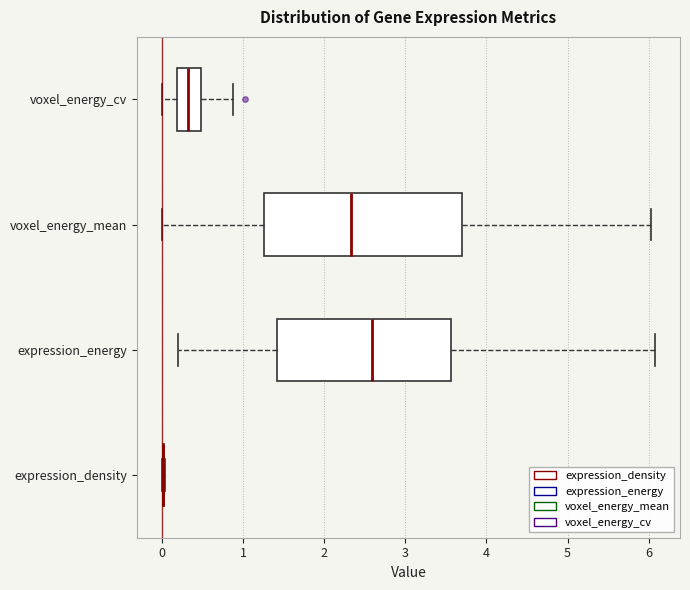

Reading bottom to top, read every box against the x-axis: the position of its median line, the range the box covers, and the ends of its whiskers. The values are not printed on the chart, so give them approximately, as read against the axis.

expression_density: box collapsed to a line at 0.0, whiskers 0.0 to 0.0
expression_energy: median 2.6, box 1.4 to 3.6, whiskers 0.2 to 6.1
voxel_energy_mean: median 2.3, box 1.3 to 3.7, whiskers 0.0 to 6.0
voxel_energy_cv: median 0.3, box 0.2 to 0.5, whiskers 0.0 to 0.9